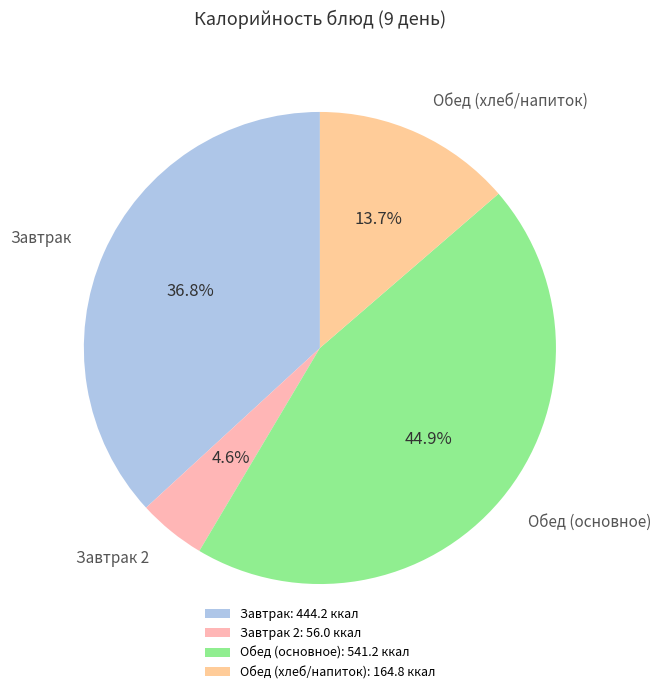

Which has a higher value, Обед (основное) or Завтрак 2?

Обед (основное)